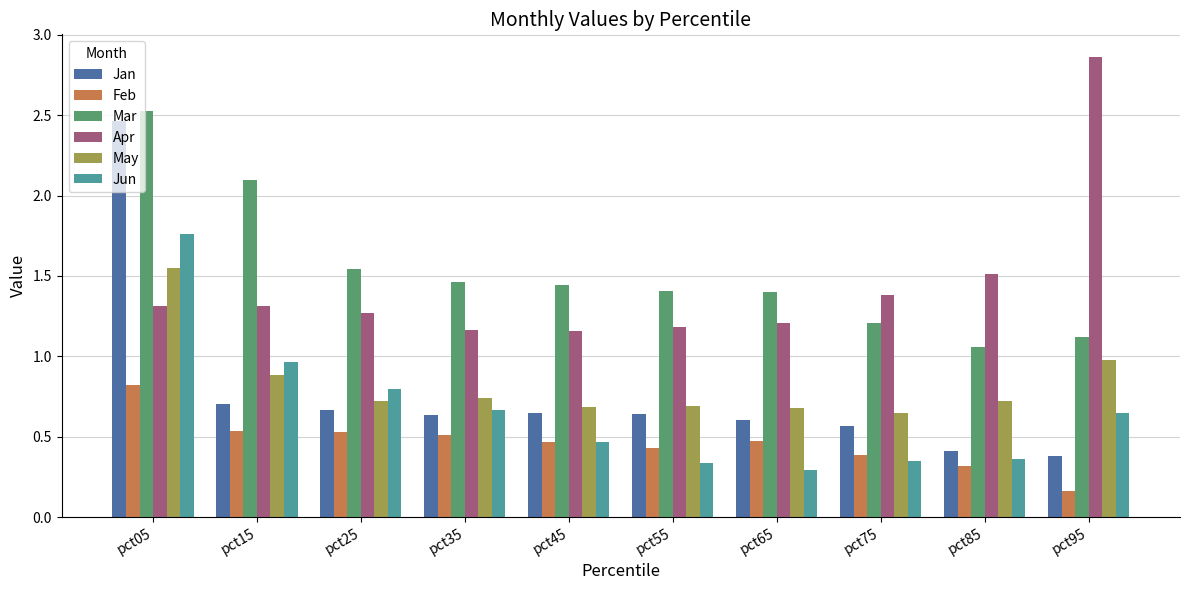

The Feb series shows 0.5 at pct15. True or false?

True